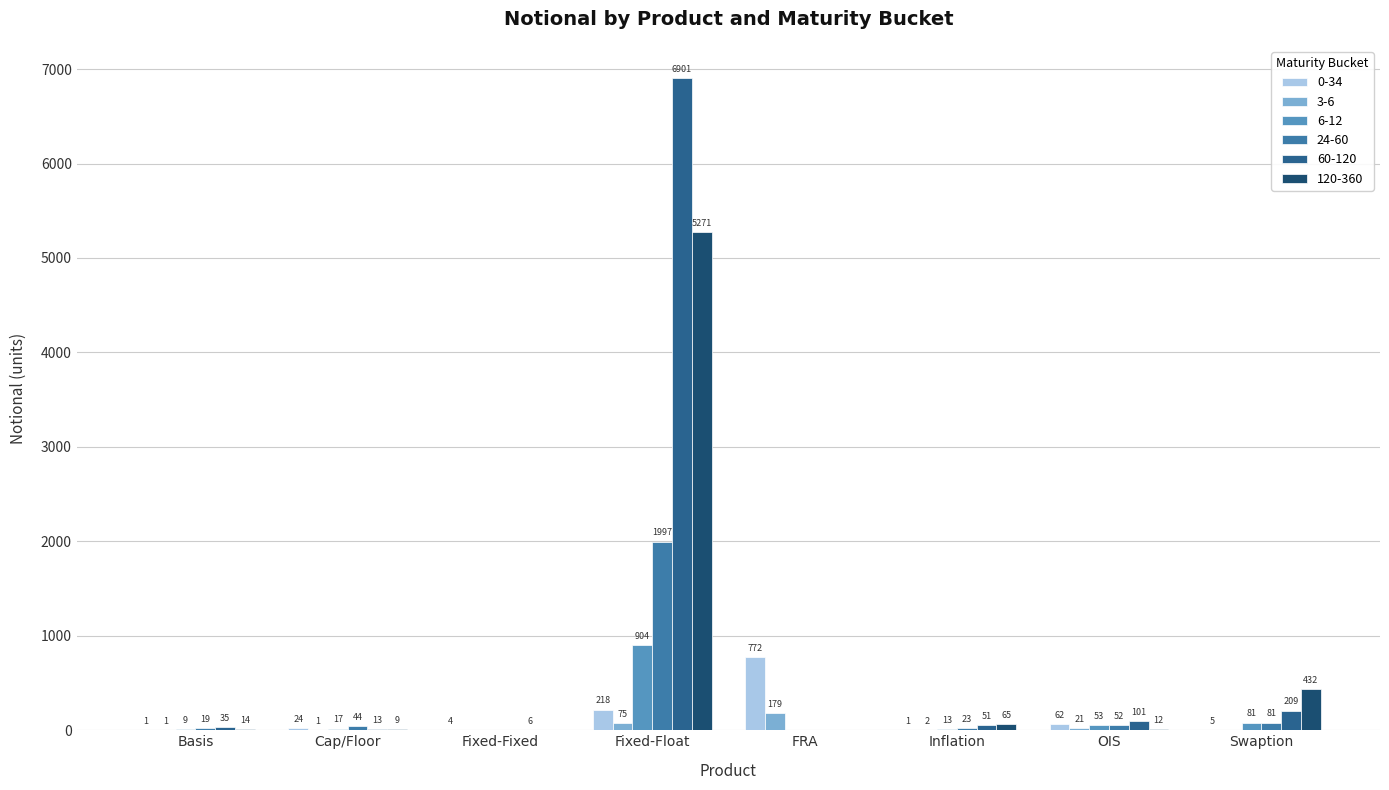

Which series has the largest total across all categories?

60-120